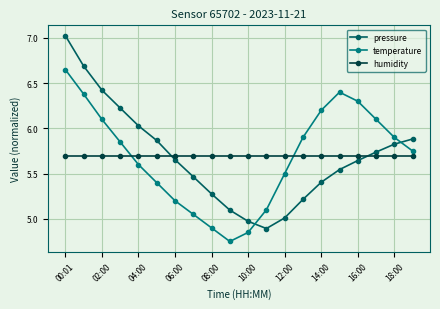

True or false: temperature and pressure cross at least once.

True